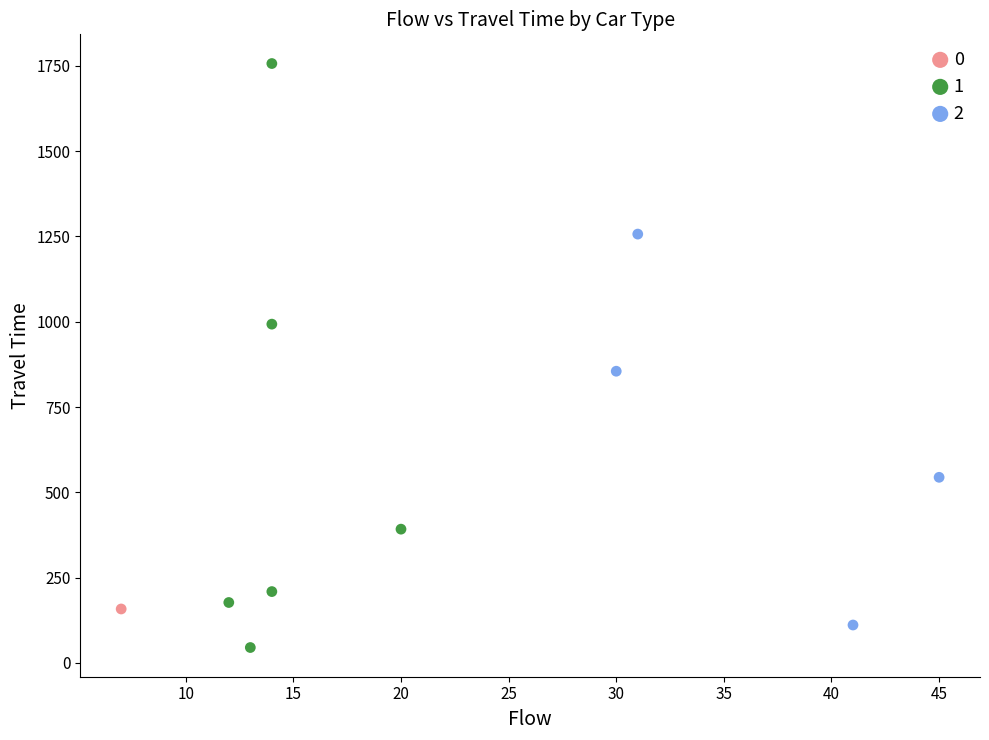

Which series reaches the maximum Y coordinate?

1